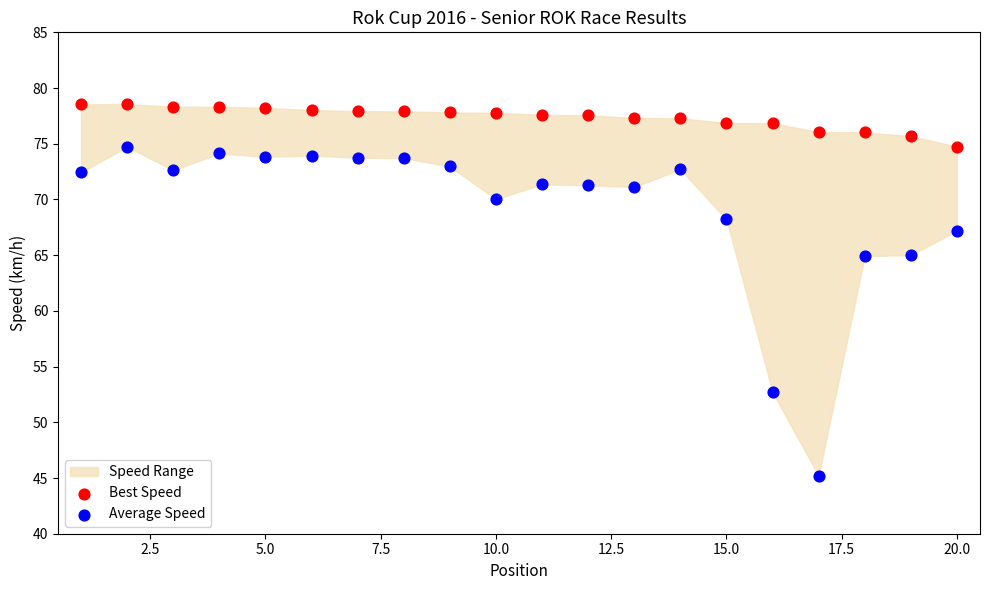

What is the X range (max minus min) for the scatter plot?

19.0